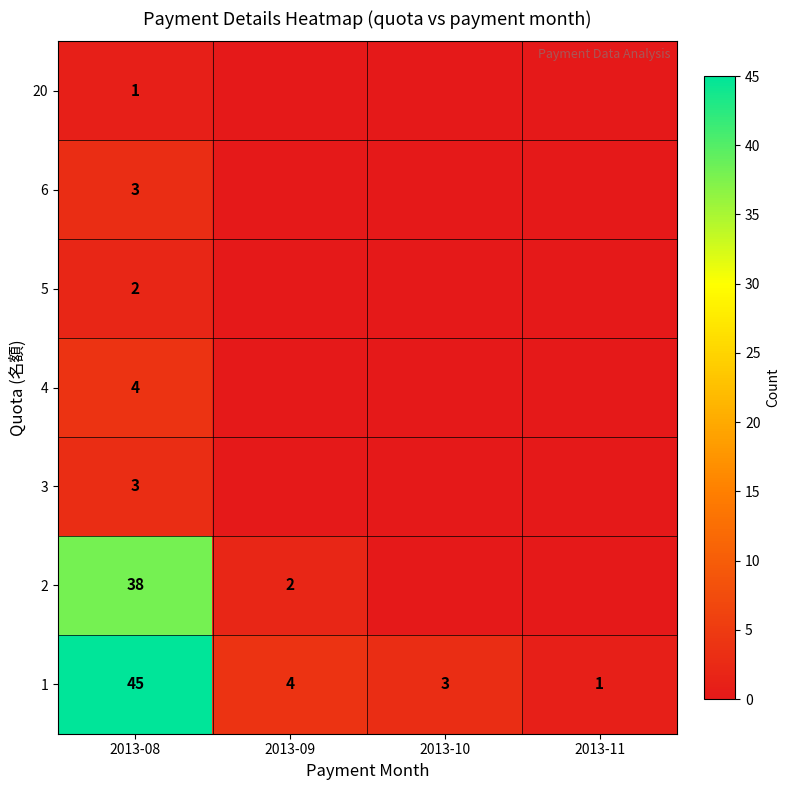

At which category is the sum across all series the highest?

2013-08